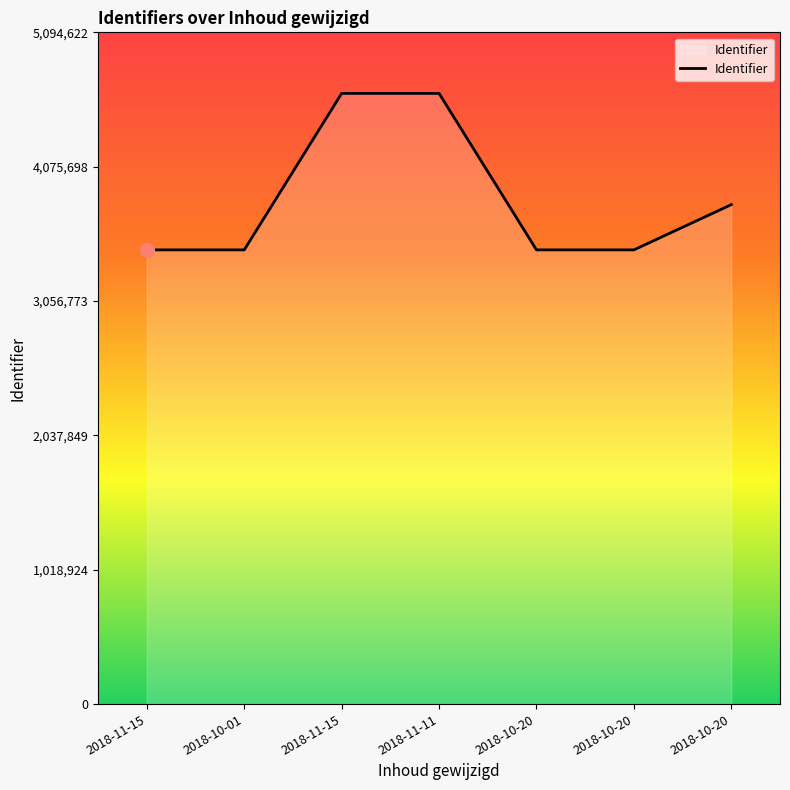

How many lines are shown in the chart?

1